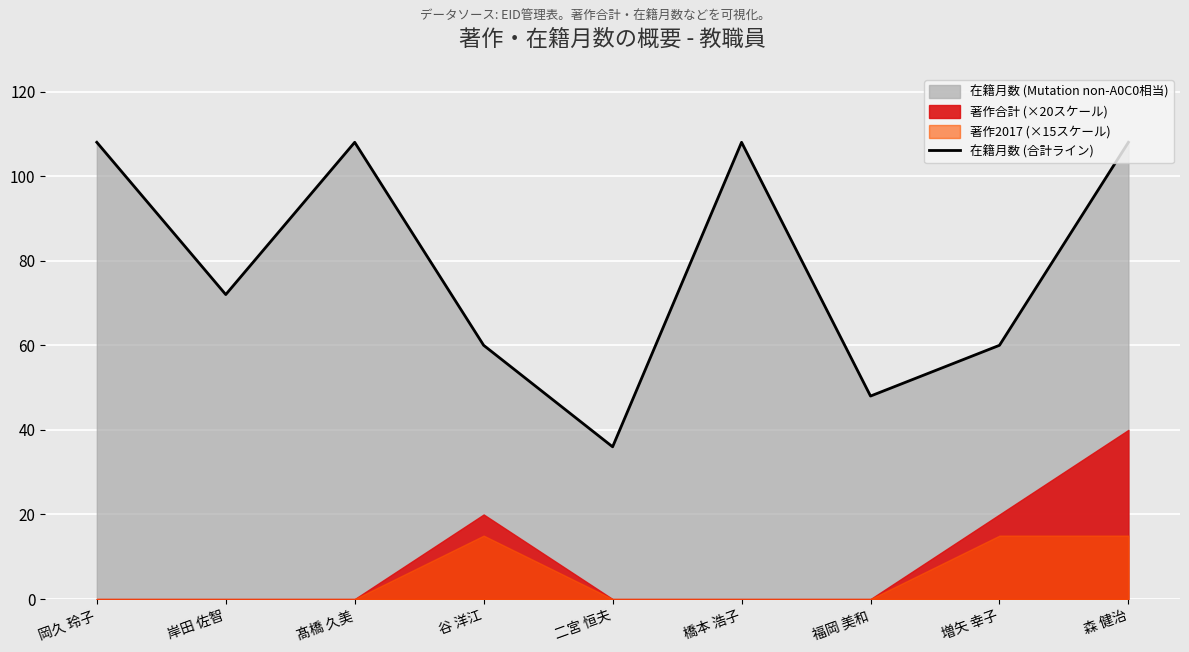

Rank the categories by value from lowest to highest.

二宮 恒夫, 福岡 美和, 谷 洋江, 増矢 幸子, 岸田 佐智, 岡久 玲子, 髙橋 久美, 橋本 浩子, 森 健治